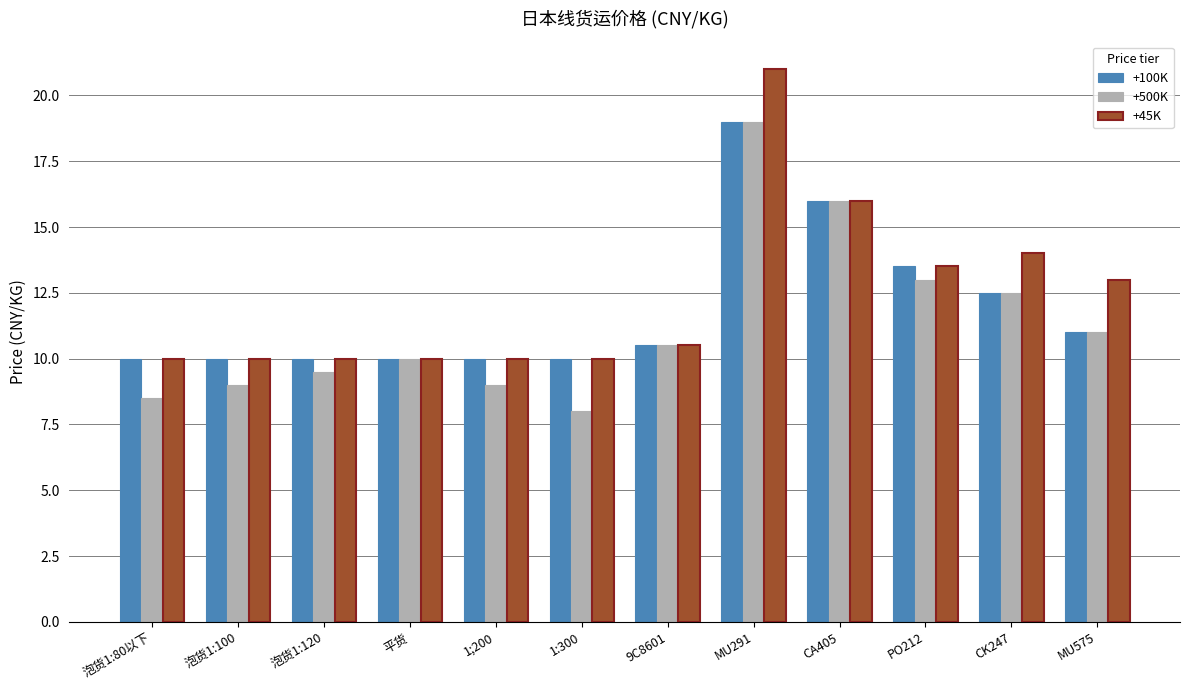

Between 9C8601 and MU575, which series saw the biggest shift?

+45K